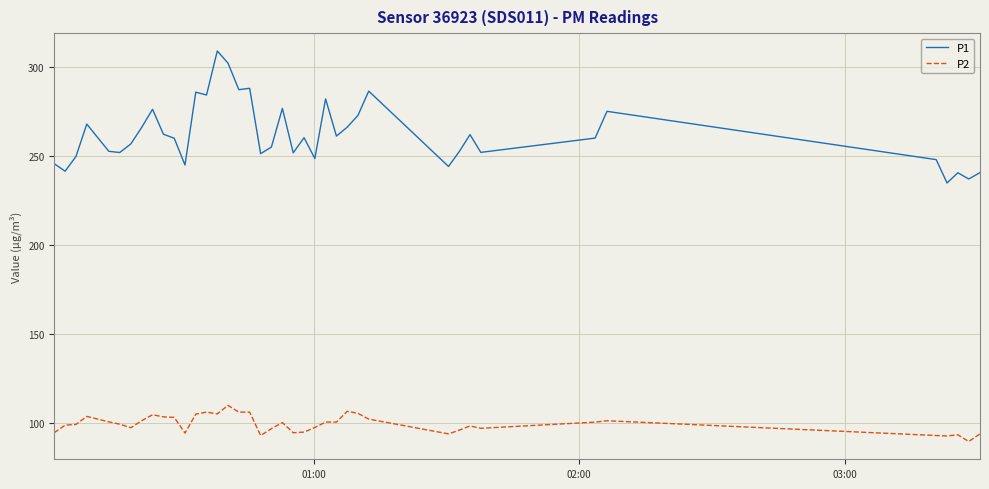

What is the difference between the maximum and minimum values in the P1 series?

74.2